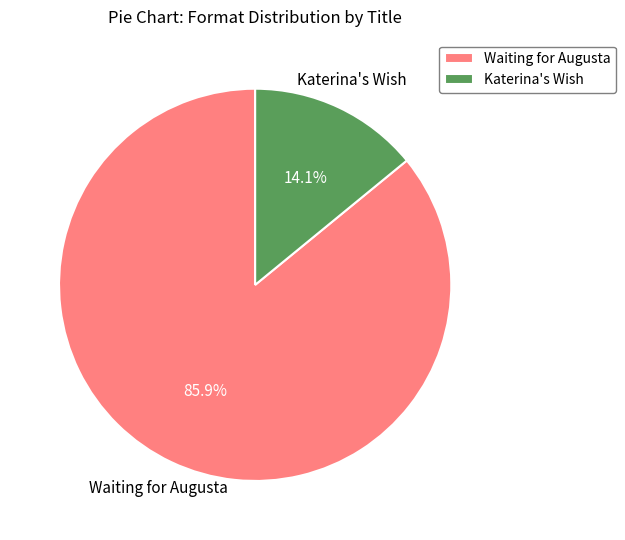

To the nearest percent, what is the difference between the largest and smallest slice percentages?

72%